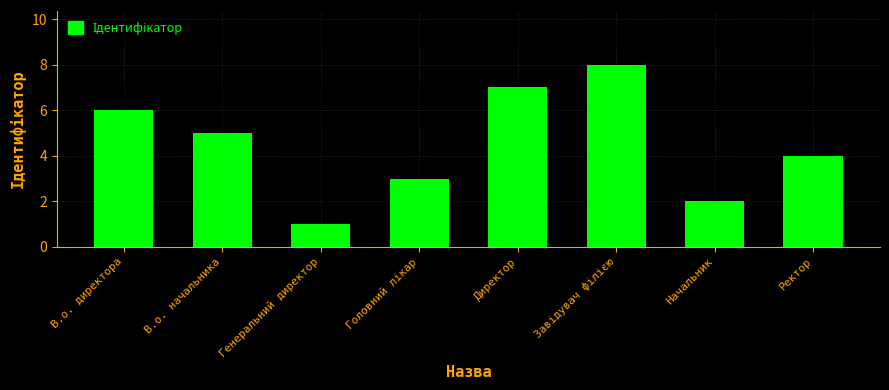

At which label is the value closest to 4?

Ректор